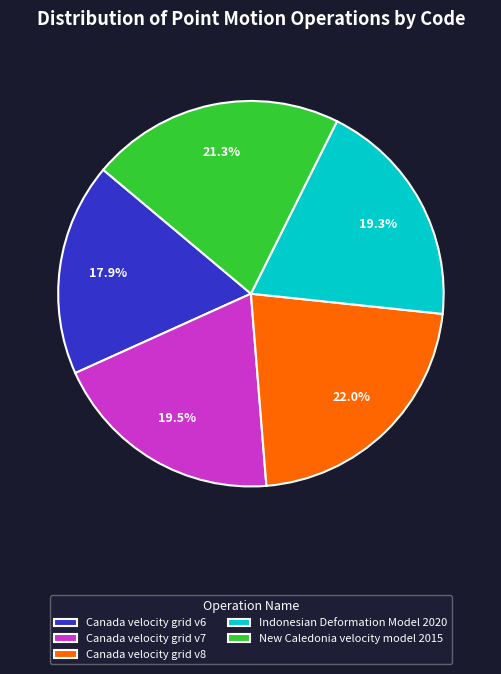

To the nearest percent, what portion does Canada velocity grid v6 represent?

18%